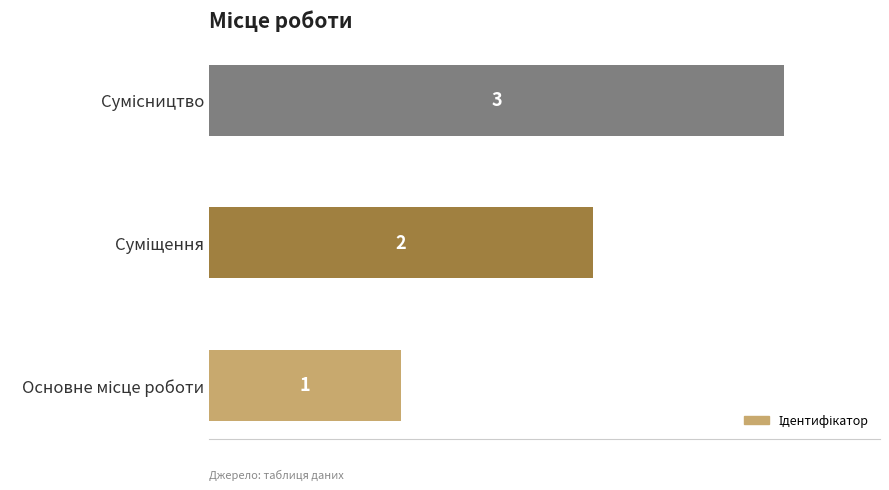

How many series are shown in this chart?

1